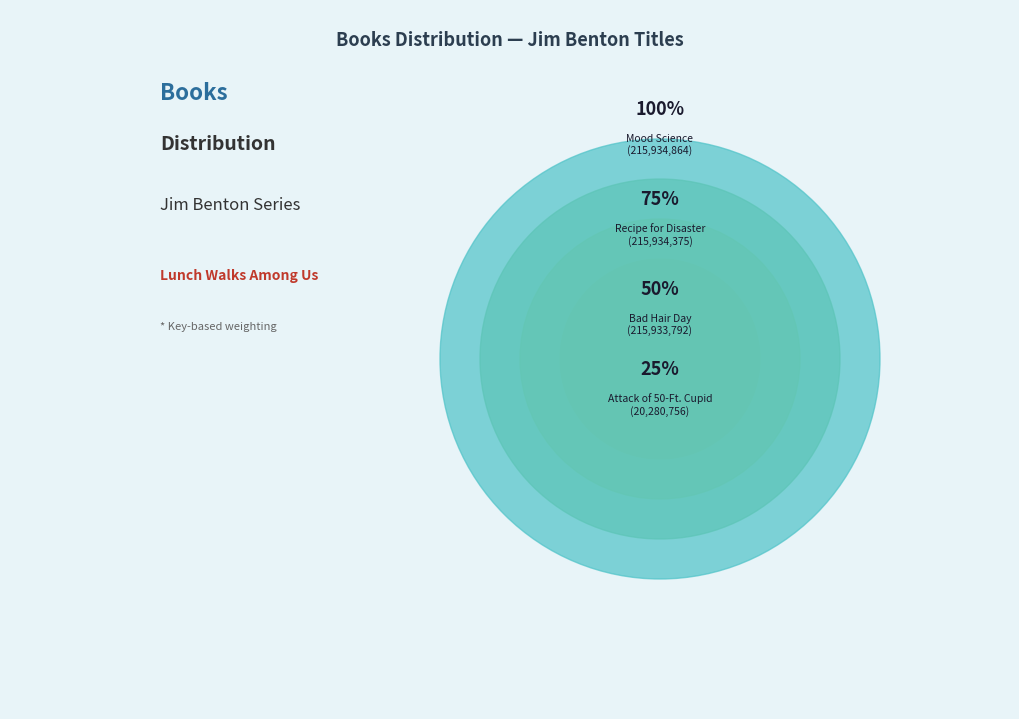

Does Attack of the 50-Ft. Cupid account for over 50% of the chart?

No